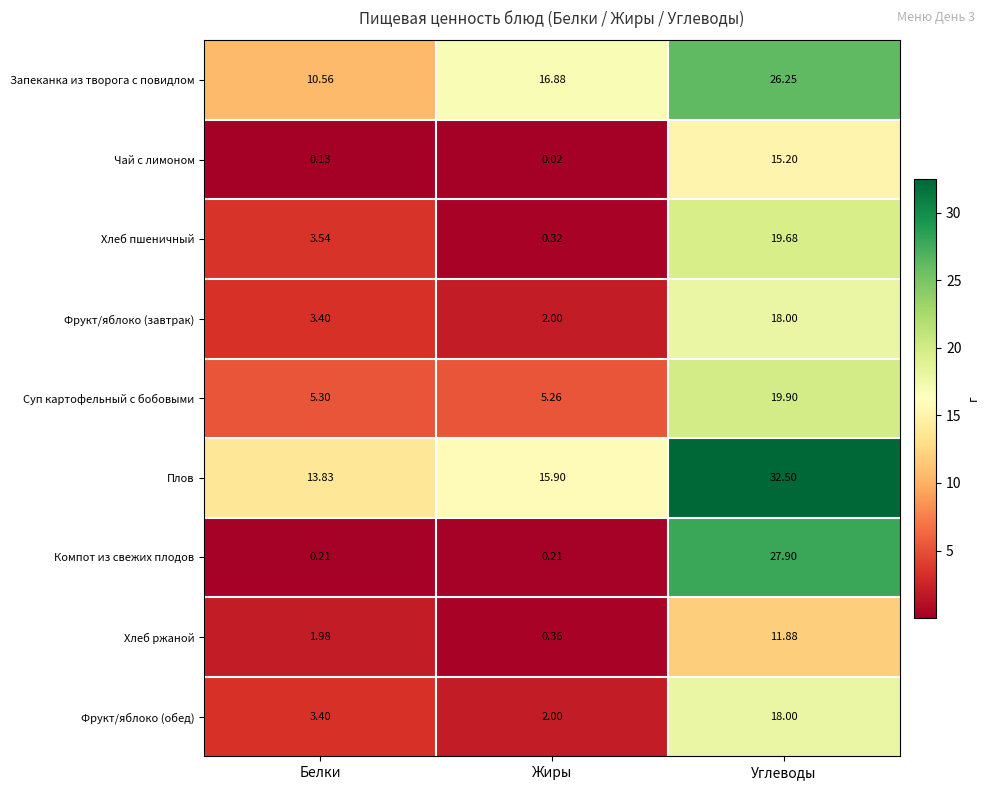

Which series has the largest total across all categories?

Плов